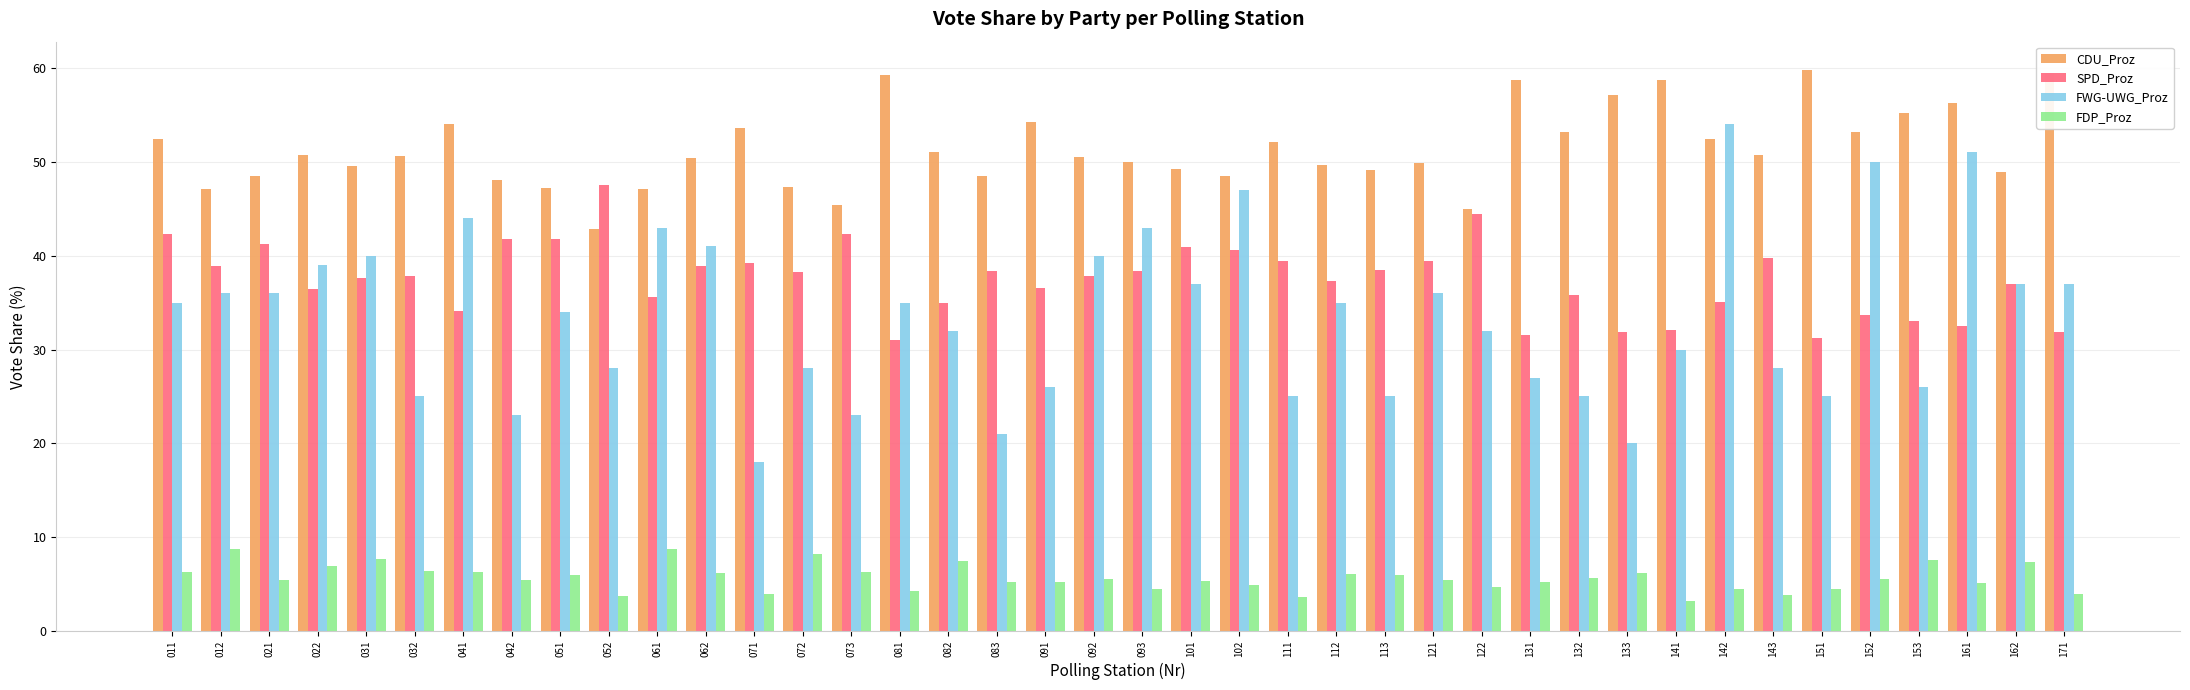

At which label does CDU_Proz reach its minimum?

052